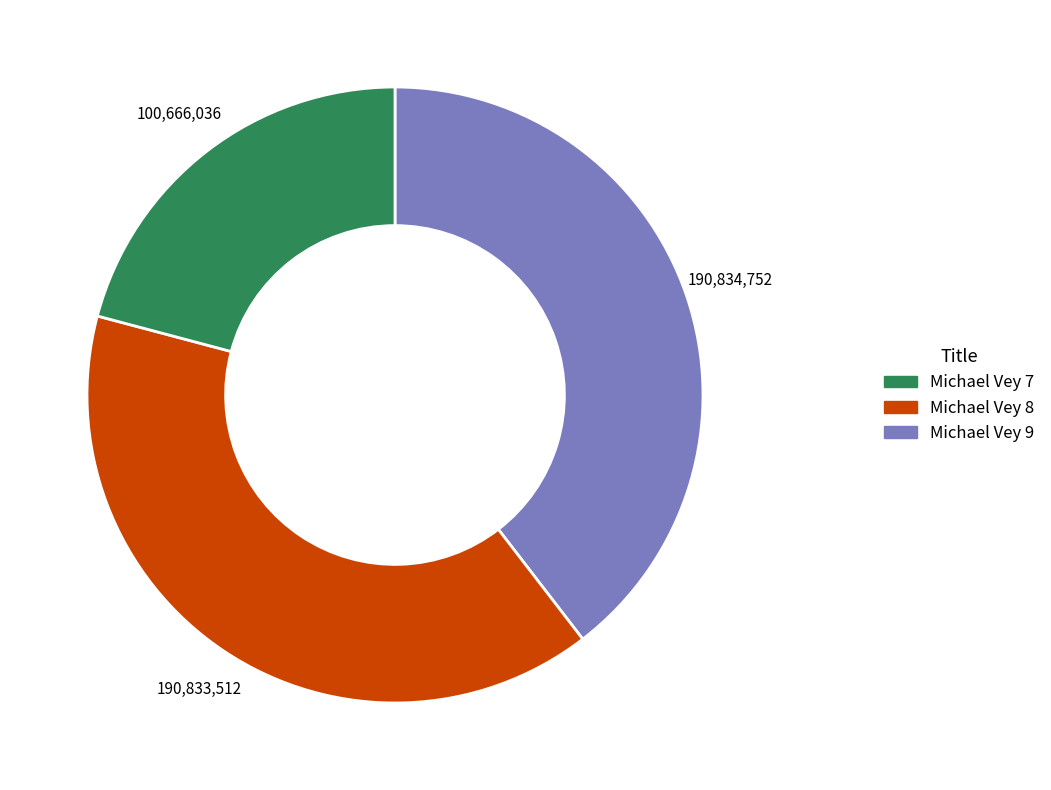

Is there a majority slice in this chart?

No